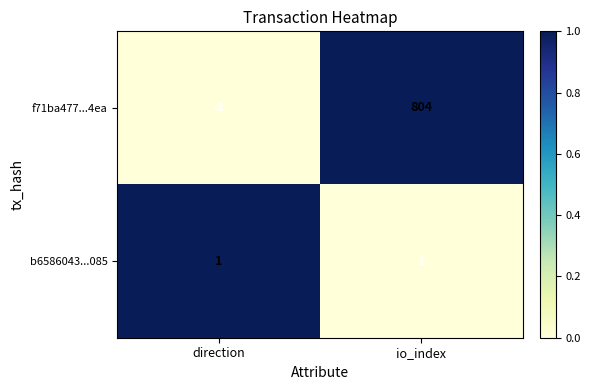

List the labels in order of f71ba477...4ea value, largest first.

io_index, direction